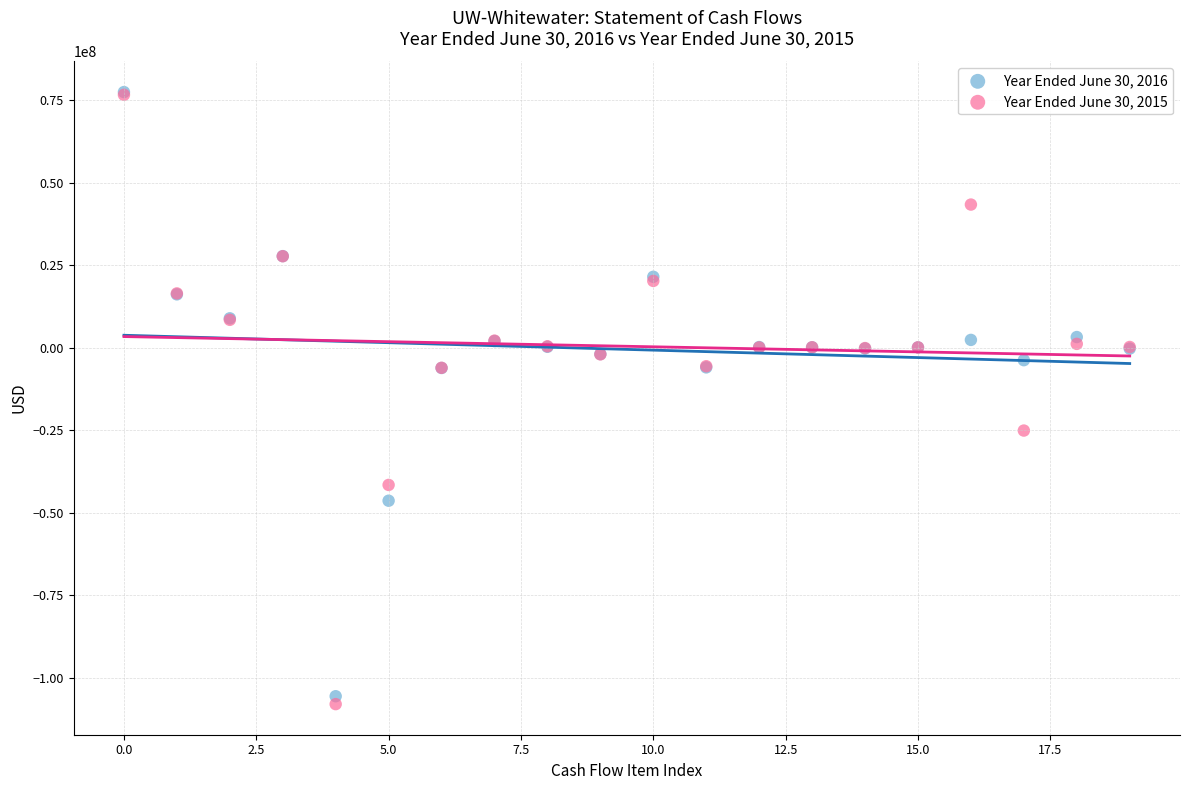

What are all the series names shown in the legend?

Year Ended June 30, 2016, Year Ended June 30, 2015